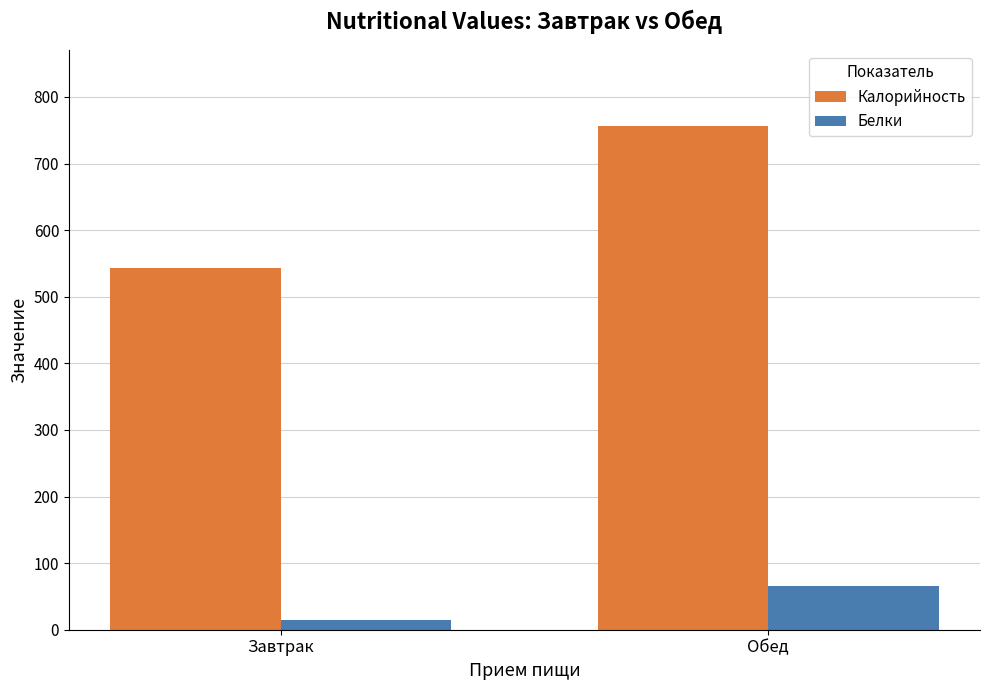

Rank the series by their average value, from highest to lowest.

Калорийность, Белки